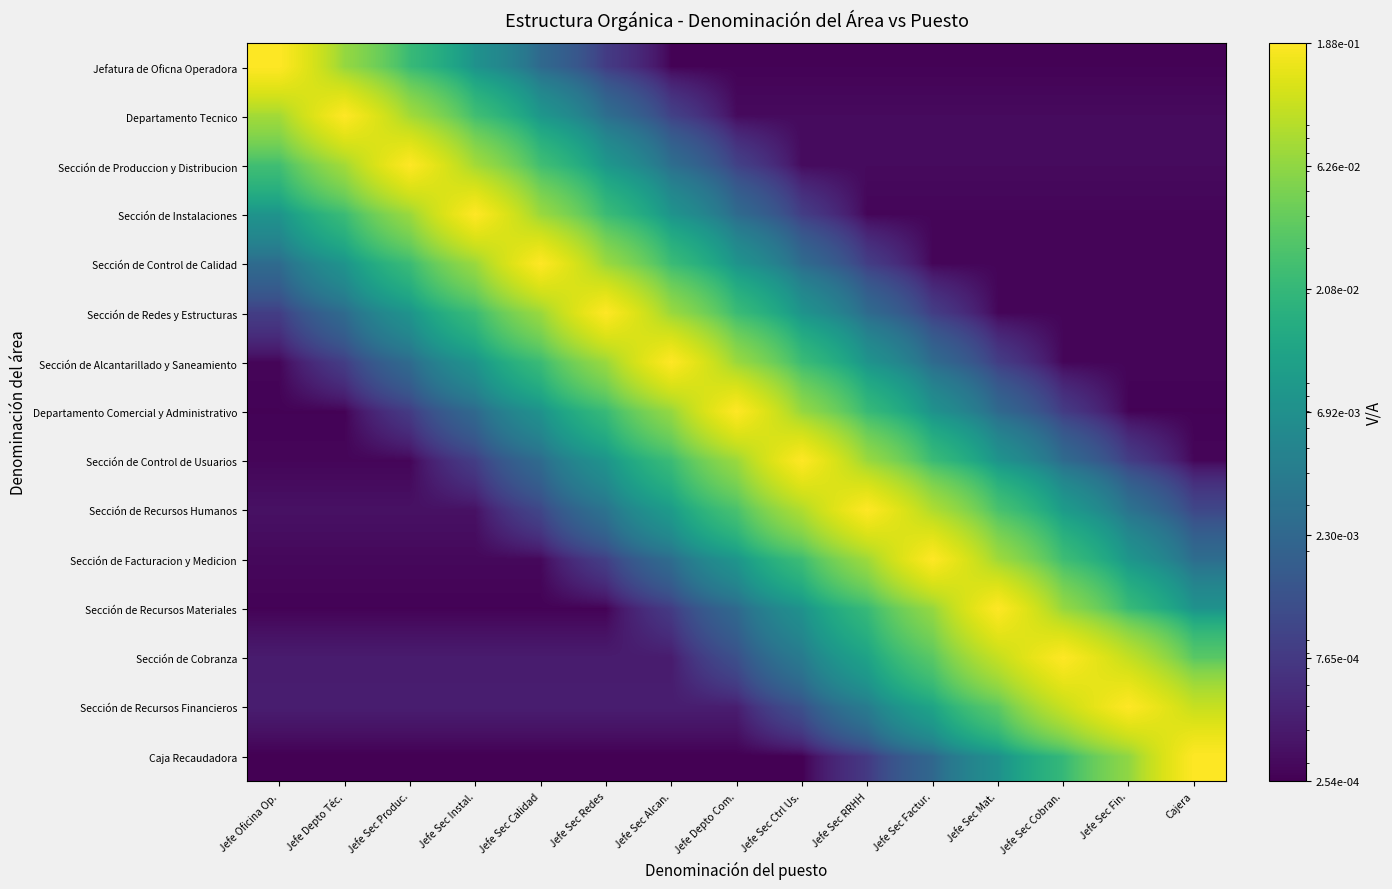

What is the greatest value displayed?

0.2